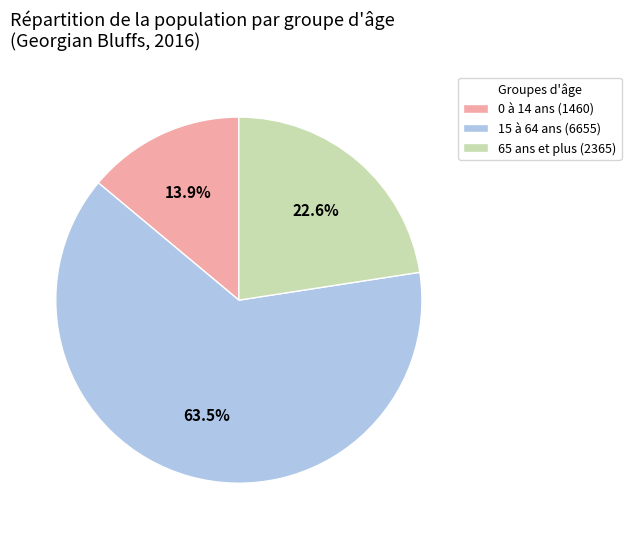

How many slices are in this pie chart?

3